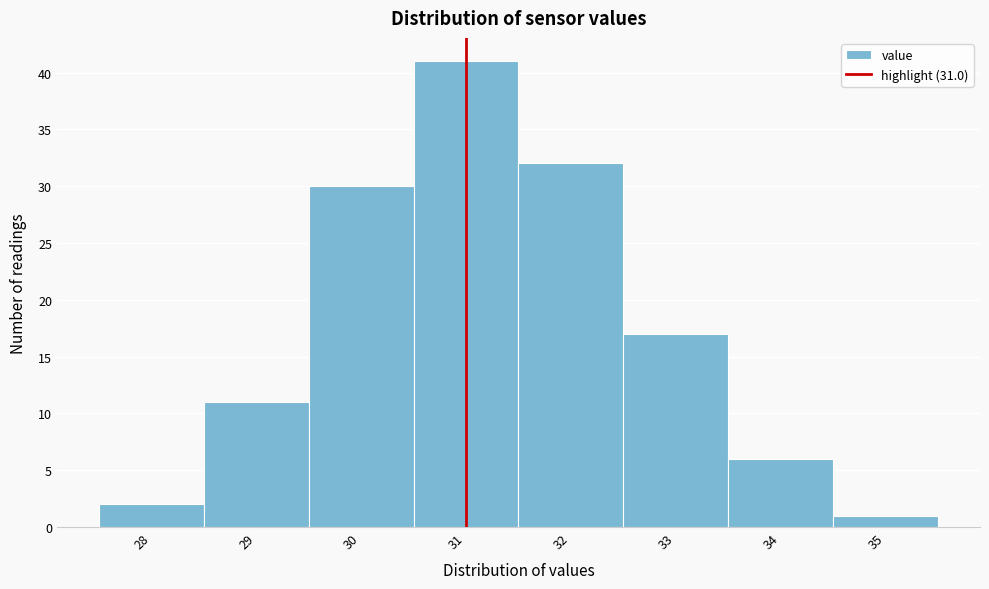

Reading left to right, transcribe this chart: for each bar, give the range it covers on the x-axis and its height. The values are not printed on the chart, so give them approximately, as read against the axis.

27.5 to 28.5: 2
28.5 to 29.5: 11
29.5 to 30.5: 30
30.5 to 31.5: 41
31.5 to 32.5: 32
32.5 to 33.5: 17
33.5 to 34.5: 6
34.5 to 35.5: 1